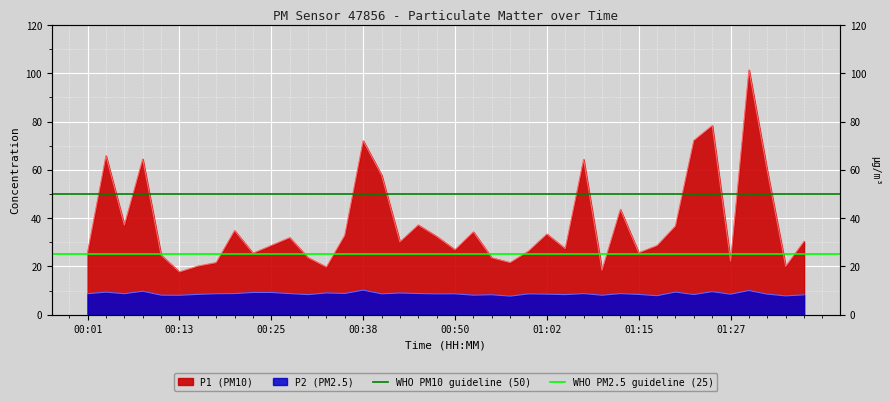

What is the sum of all WHO PM10 guideline (50) values?

100